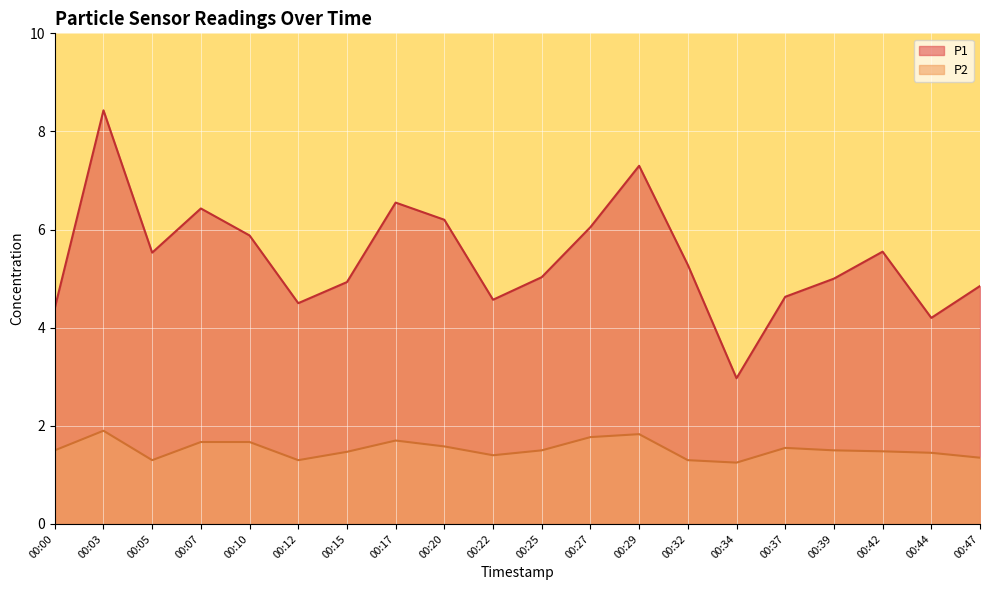

At 00:10, list the series in order from smallest to largest.

P2, P1